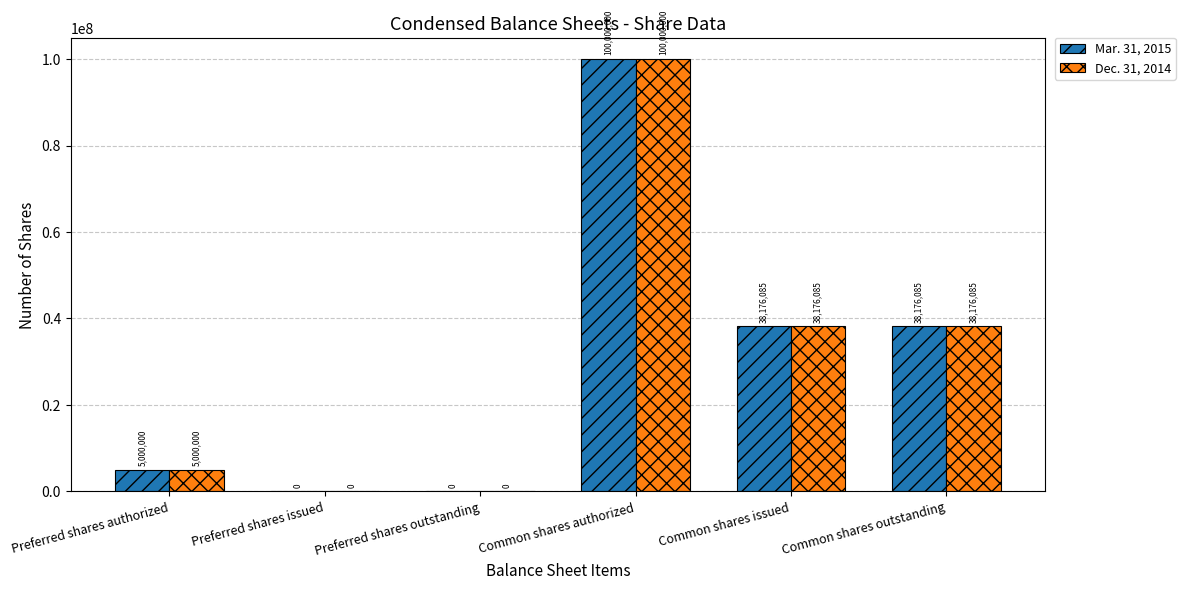

What is the sum of all Mar. 31, 2015 values?

181352170